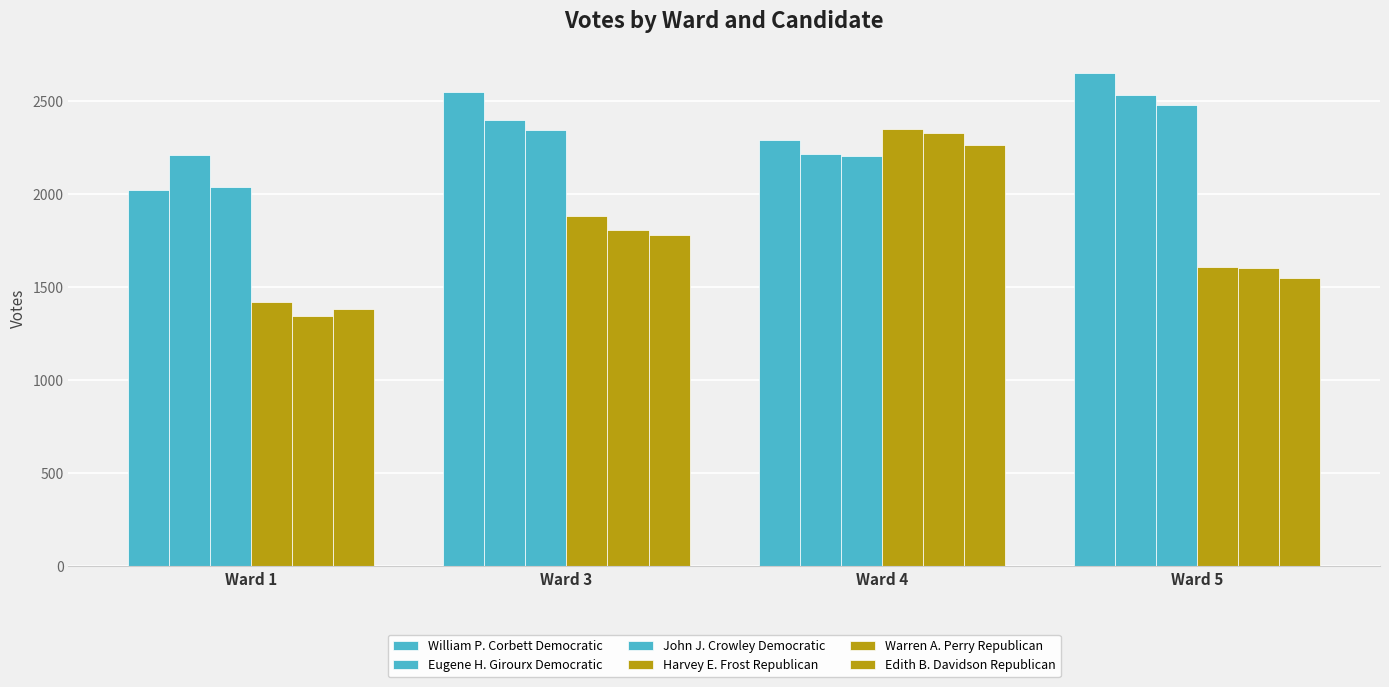

How many categories are shown in the chart?

4